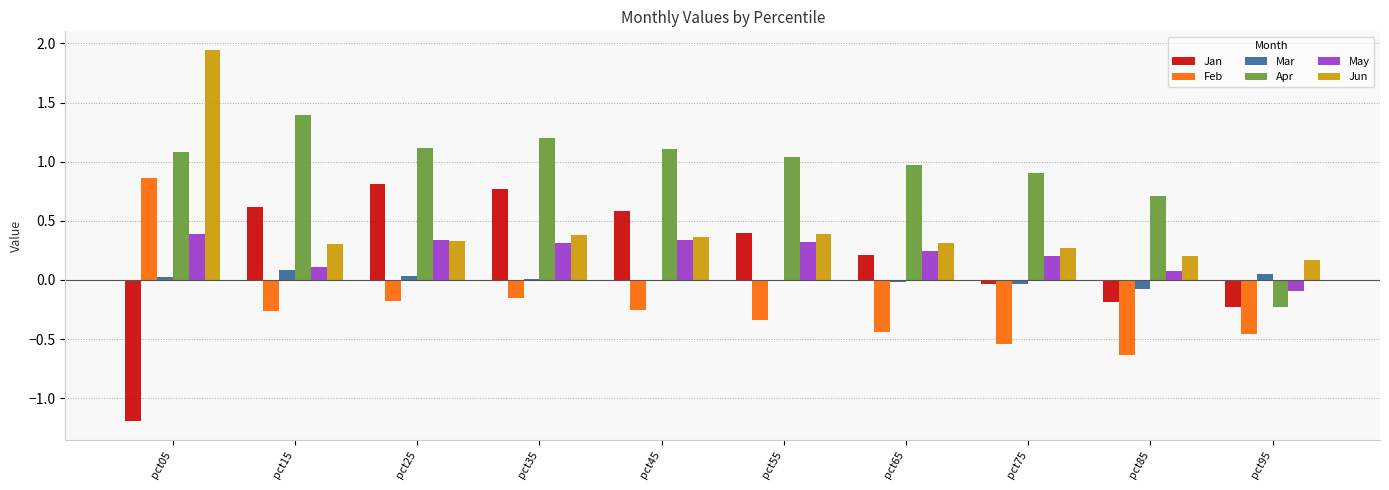

Which category has the highest value in the Jun series?

pct05